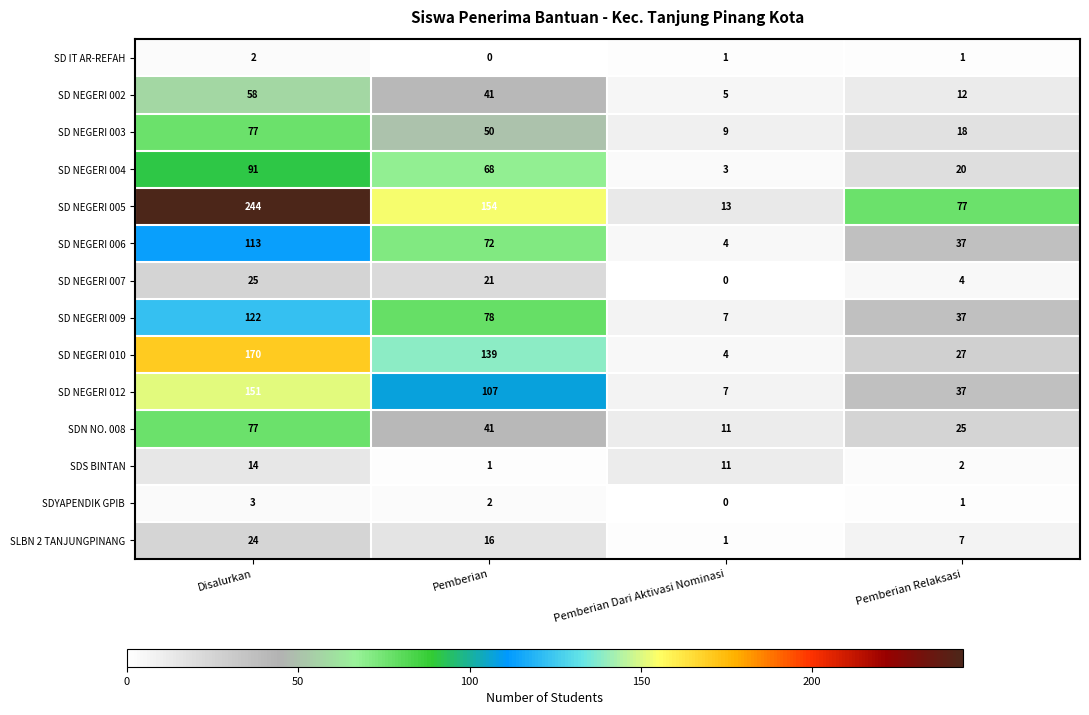

Which series has the largest range (max minus min)?

SD NEGERI 005